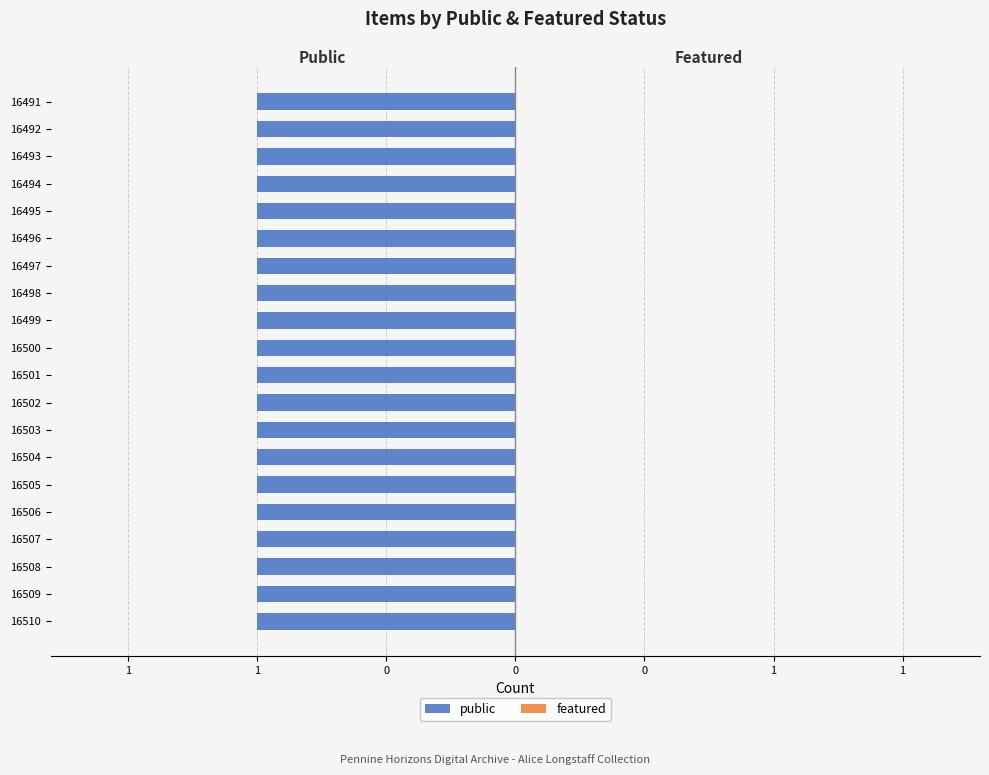

Which series has the largest total across all categories?

public